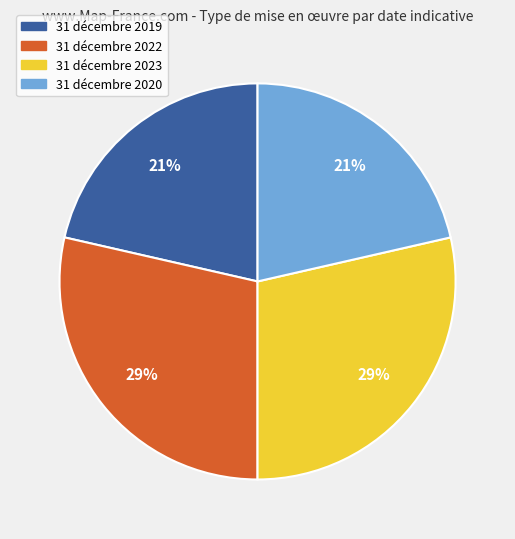

How many slices are in this pie chart?

4